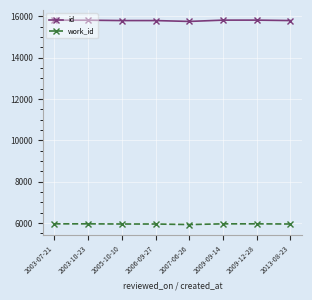

At how many categories does at least one series exceed 7043?

8